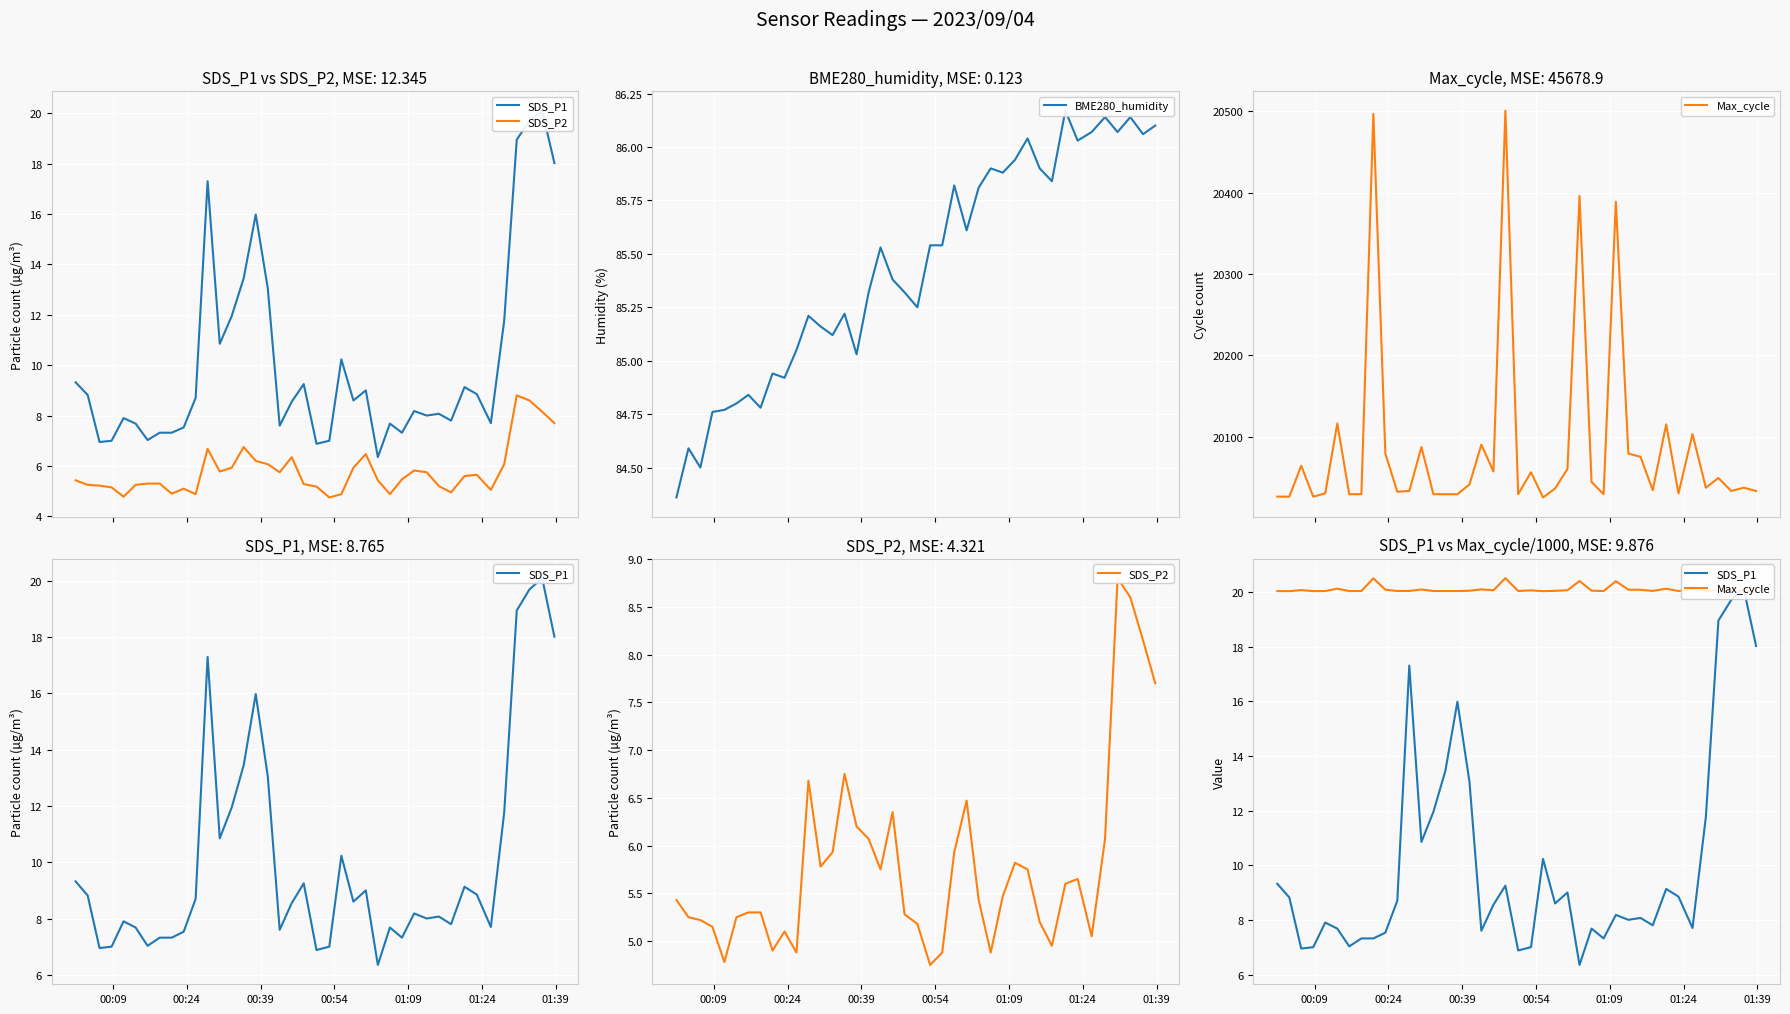

What is the difference between the maximum and minimum values in the SDS_P1 series?

13.8